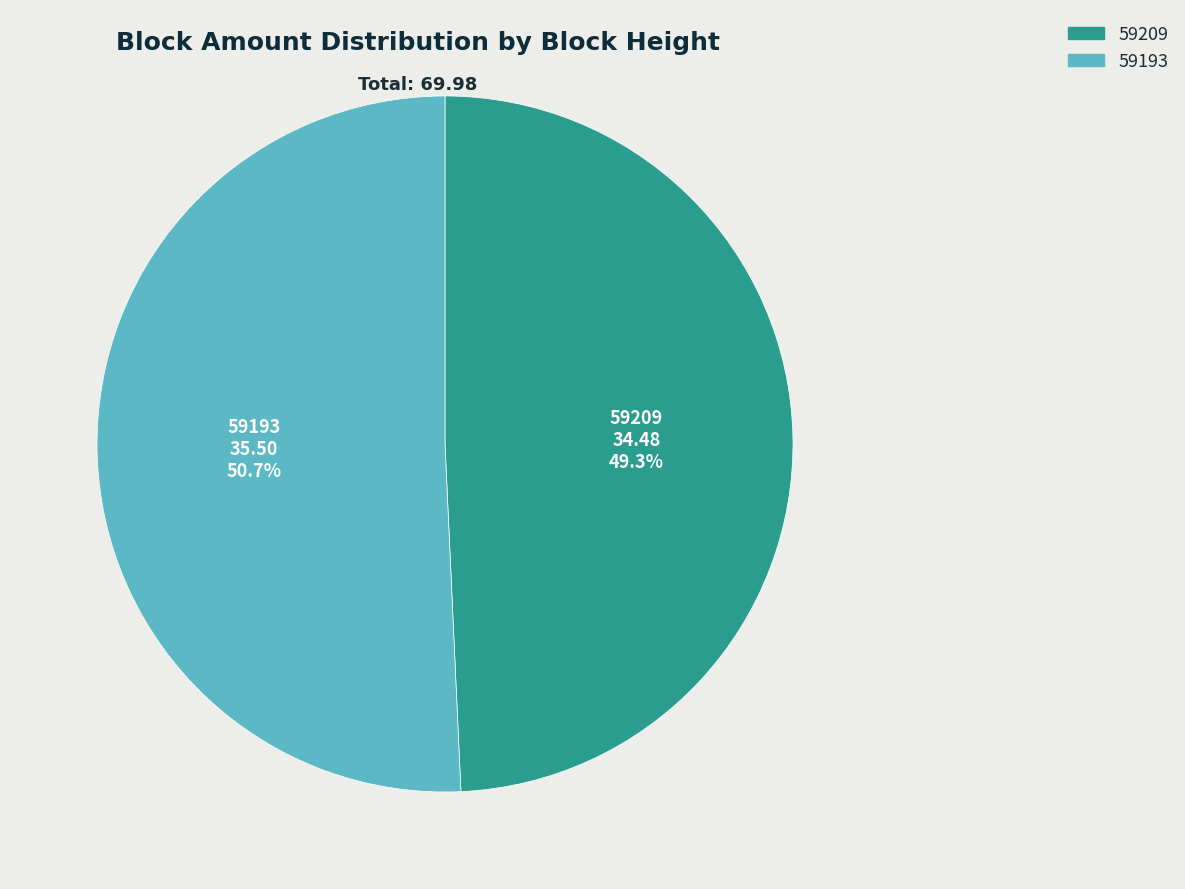

True or false: 59193 accounts for 51% of the total.

True